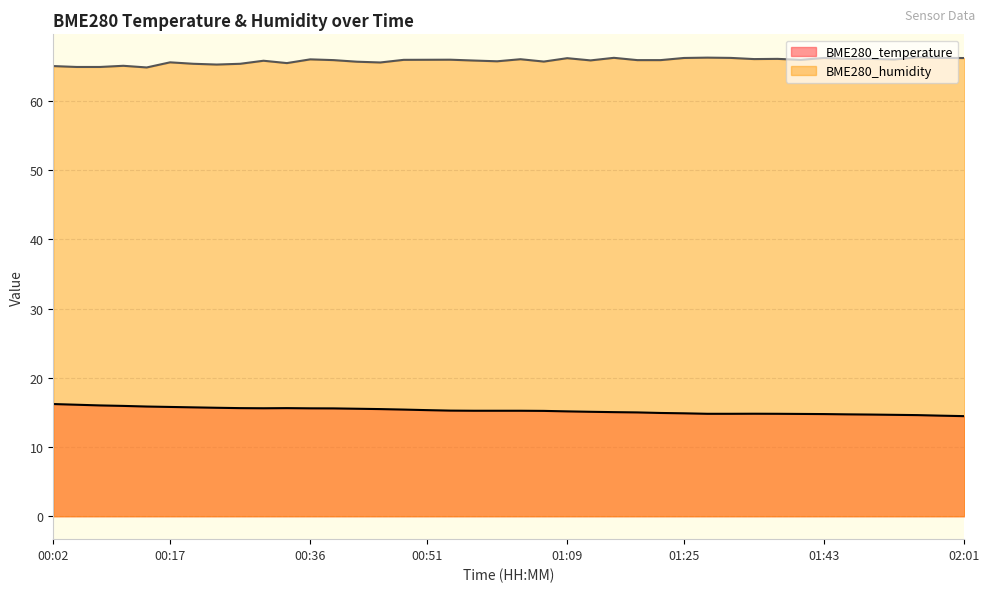

At which label is BME280_temperature closest to 15?

01:19